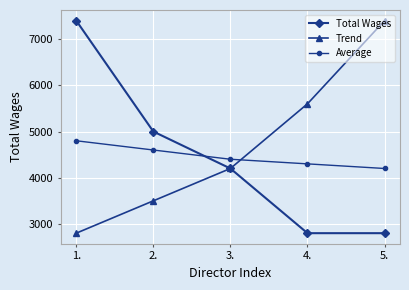

Rank the series at 4. from lowest to highest value.

Total Wages, Average, Trend